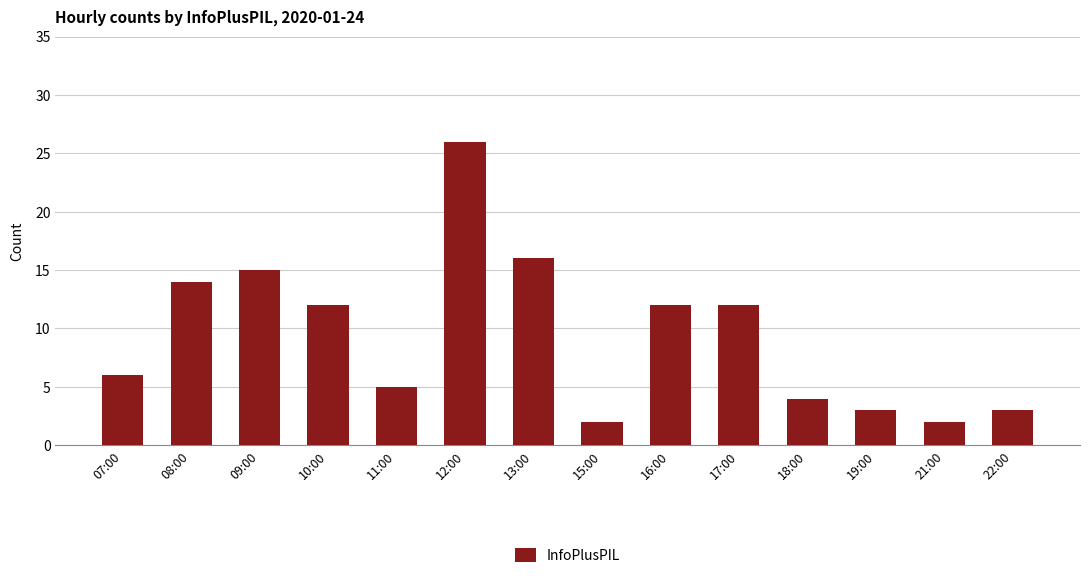

What is the difference between the maximum and second lowest values?

24